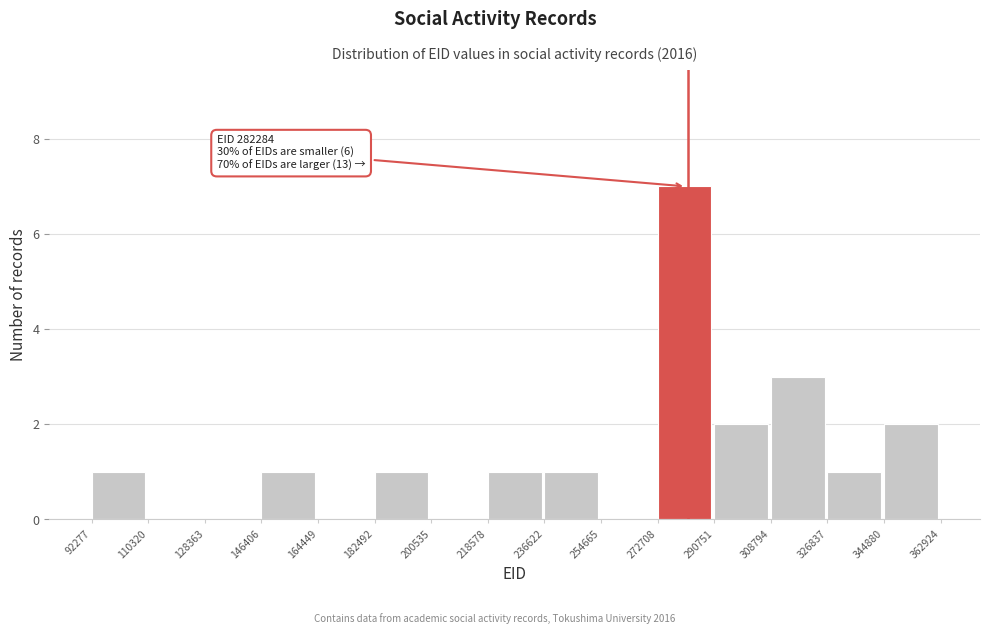

Which range on the x-axis has the tallest bar?

272708 to 290751